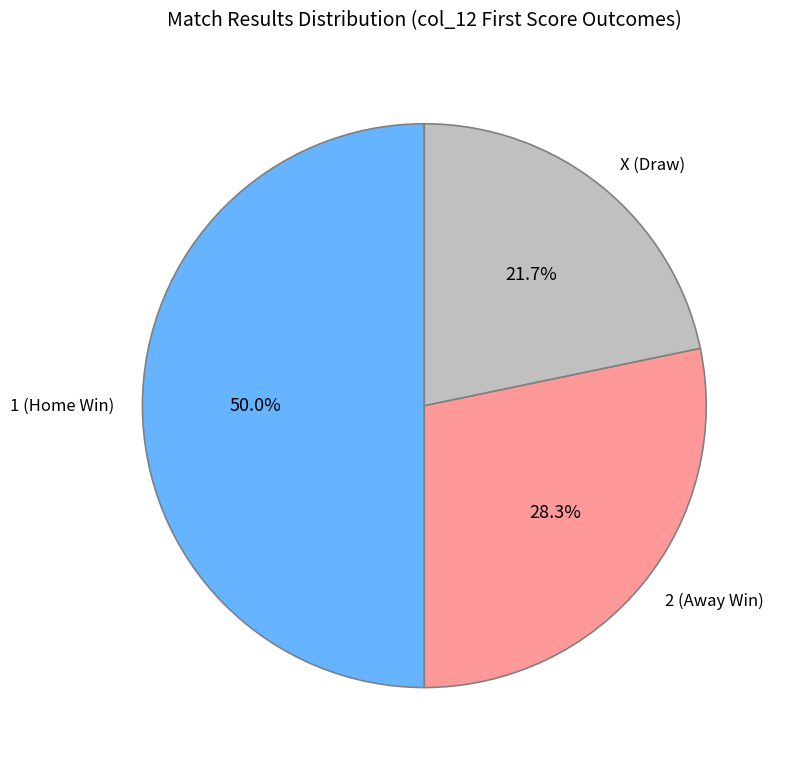

Which category has the biggest portion of the pie?

1